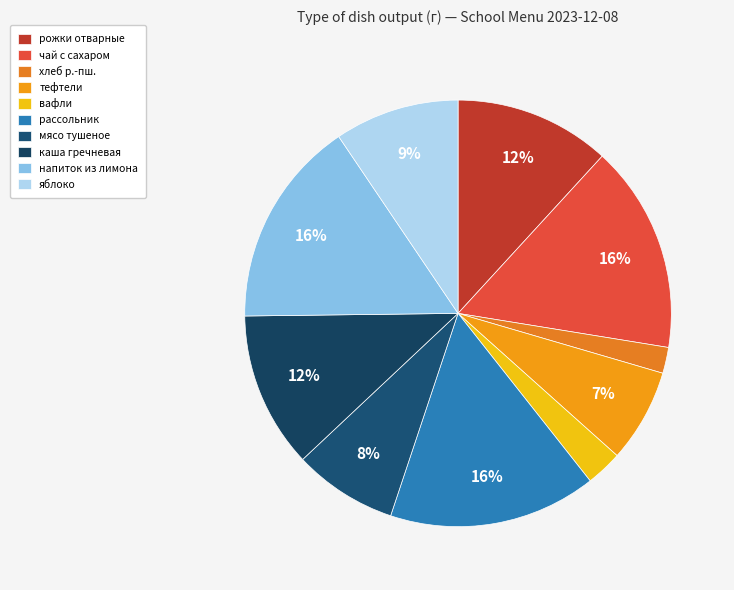

Does any single category account for the majority?

No